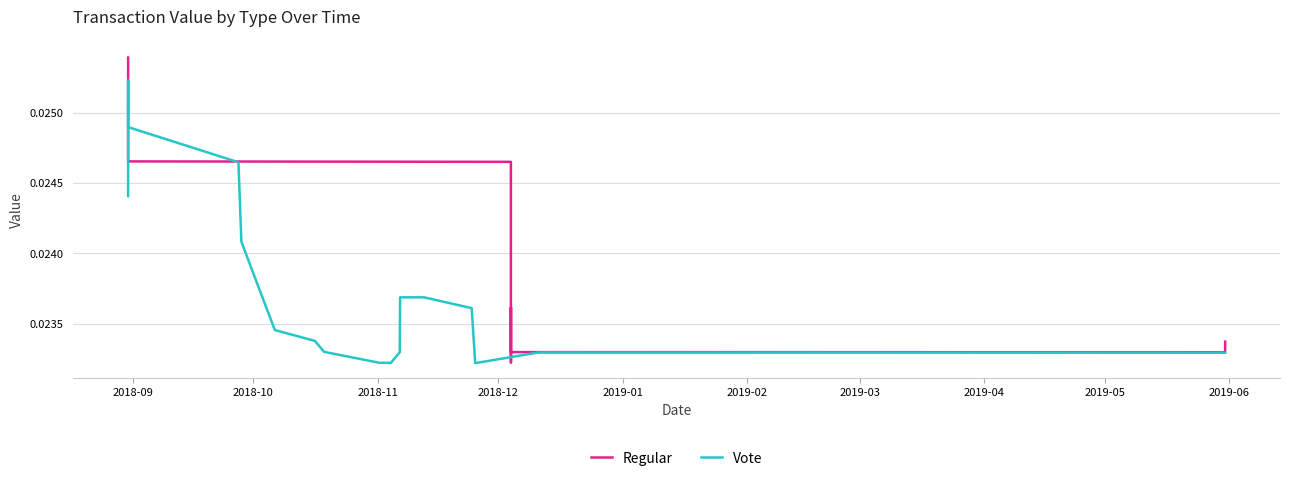

Rank the series at 2019-05 from highest to lowest value.

Regular, Vote